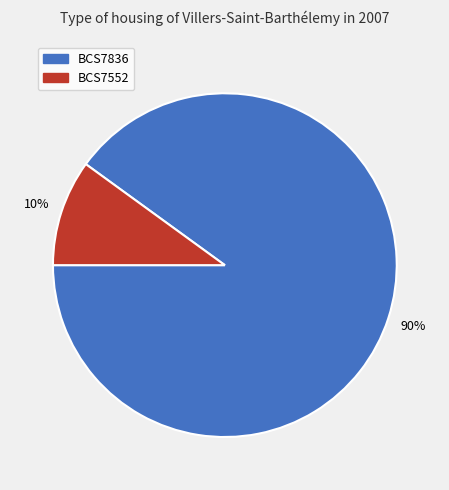

Is the sum of BCS7836 and BCS7552 greater than half?

Yes